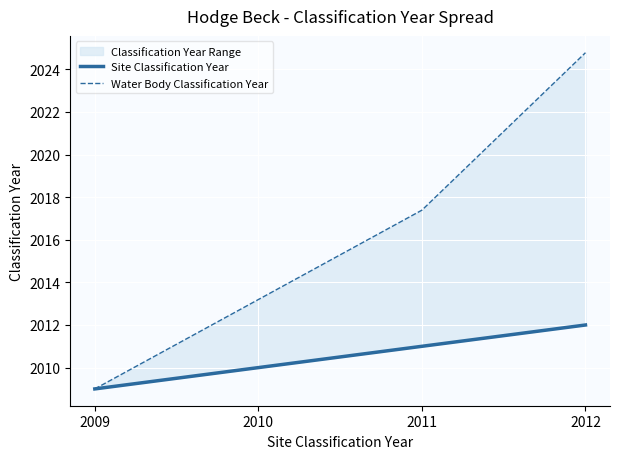

What is the minimum value for Water Body Classification Year?

2009.0